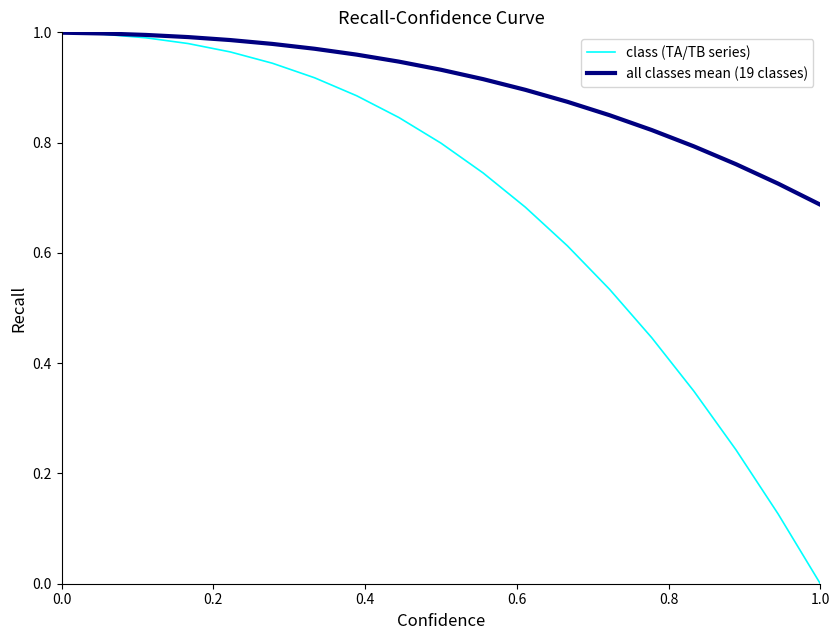

Rank the series by their average value, from lowest to highest.

class (TA/TB series), all classes mean (19 classes)